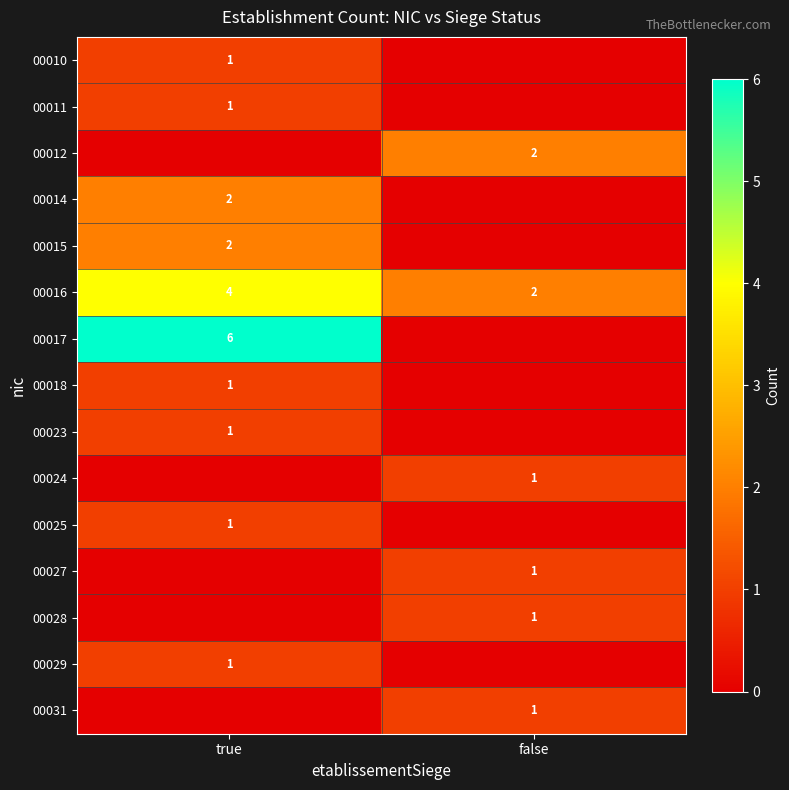

The 00014 series shows 2 at true. True or false?

True